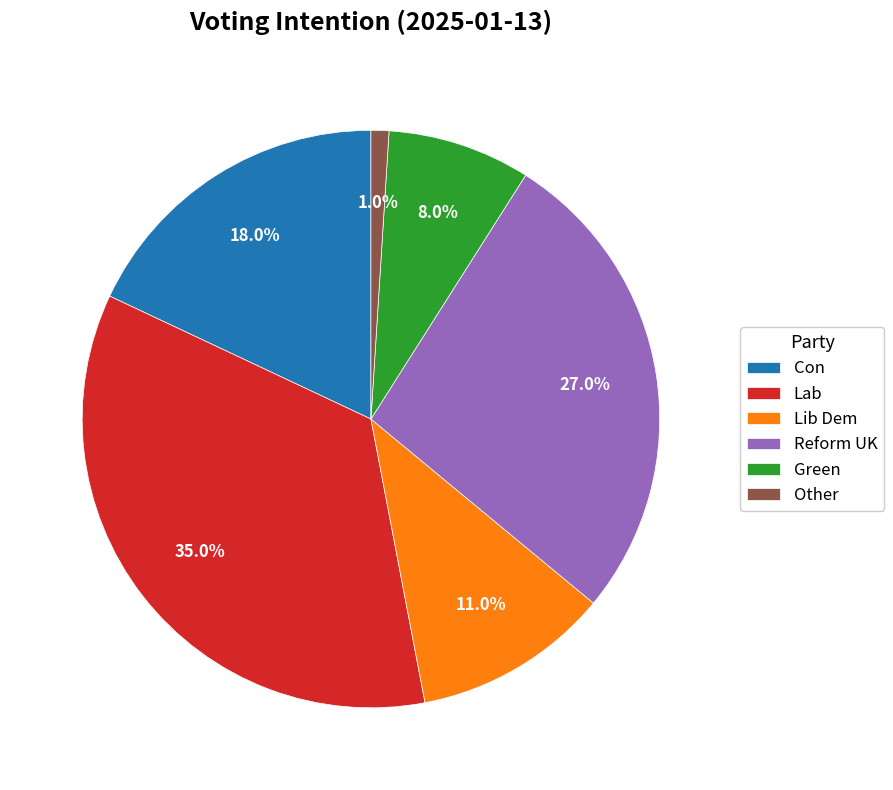

To the nearest percent, what is the combined percentage of Other and Lib Dem?

12%